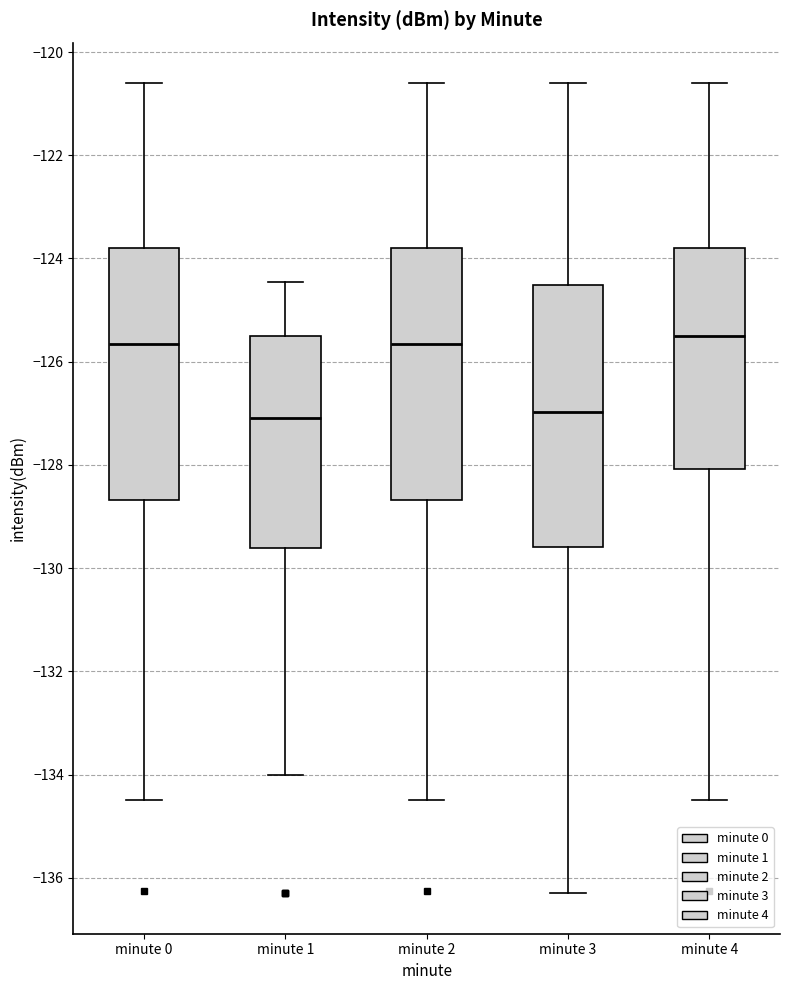

Reading left to right, read every box against the y-axis: the position of its median line, the range the box covers, and the ends of its whiskers. The values are not printed on the chart, so give them approximately, as read against the axis.

minute 0: median -125.6, box -128.6 to -123.8, whiskers -134.4 to -120.6
minute 1: median -127.0, box -129.6 to -125.6, whiskers -134.0 to -124.4
minute 2: median -125.6, box -128.6 to -123.8, whiskers -134.4 to -120.6
minute 3: median -127.0, box -129.6 to -124.6, whiskers -136.2 to -120.6
minute 4: median -125.6, box -128.0 to -123.8, whiskers -134.4 to -120.6